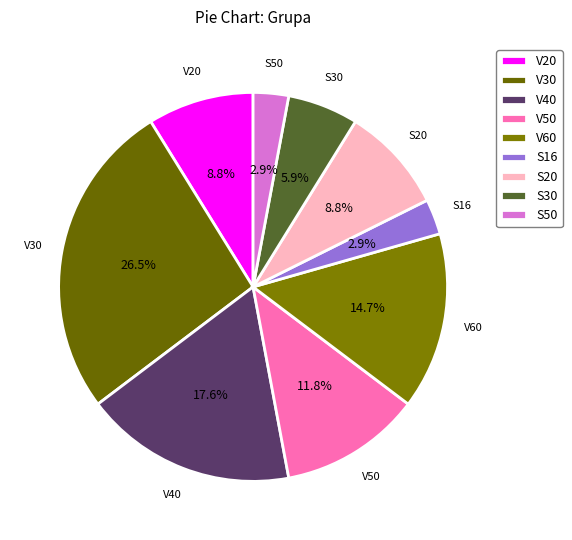

Count the number of slices in the pie.

9